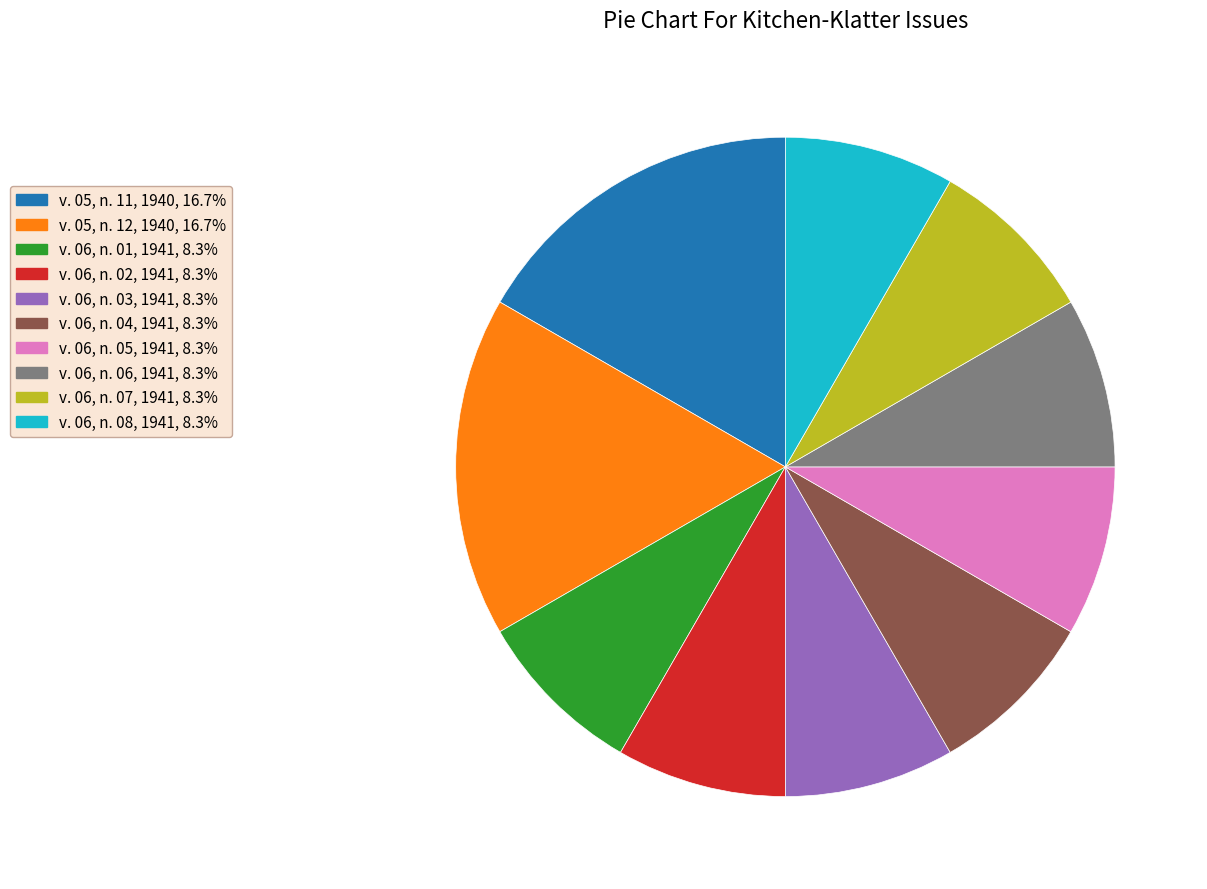

Is there a majority slice in this chart?

No